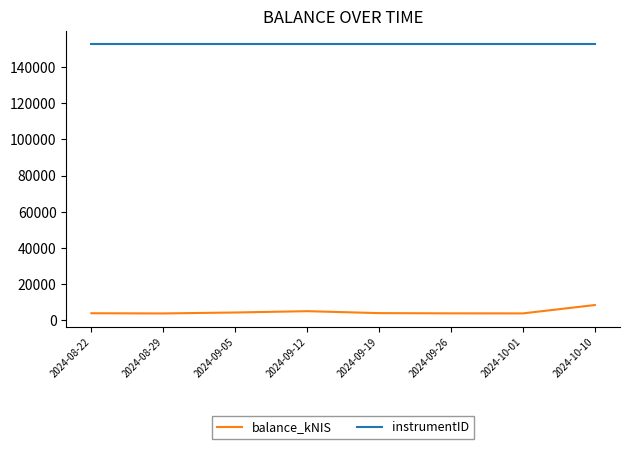

The instrumentID series shows 152416.0 at 2024-09-12. True or false?

True